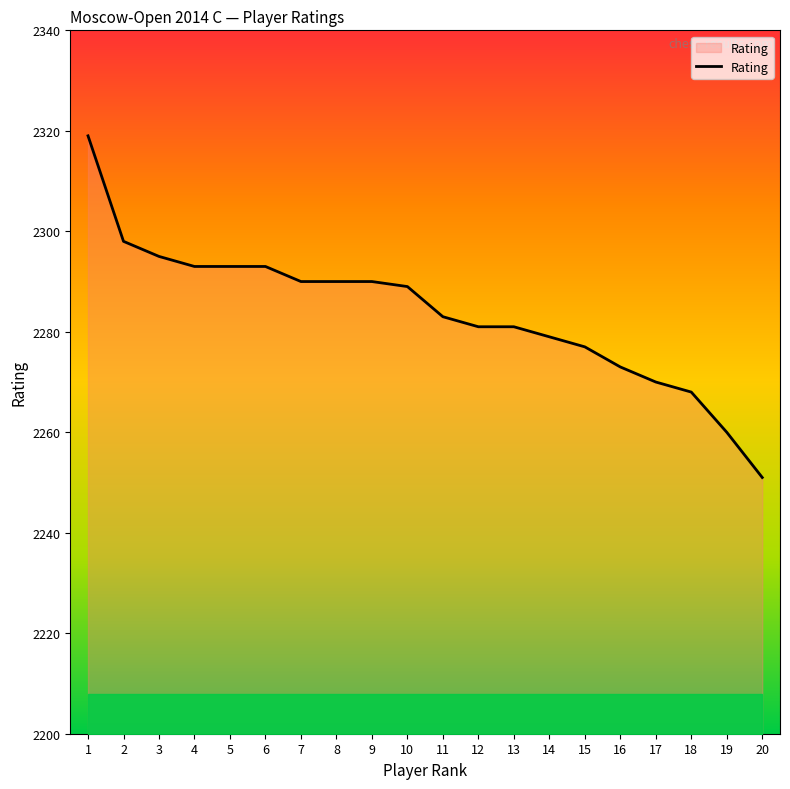

At which category does the chart reach its minimum across all series?

20